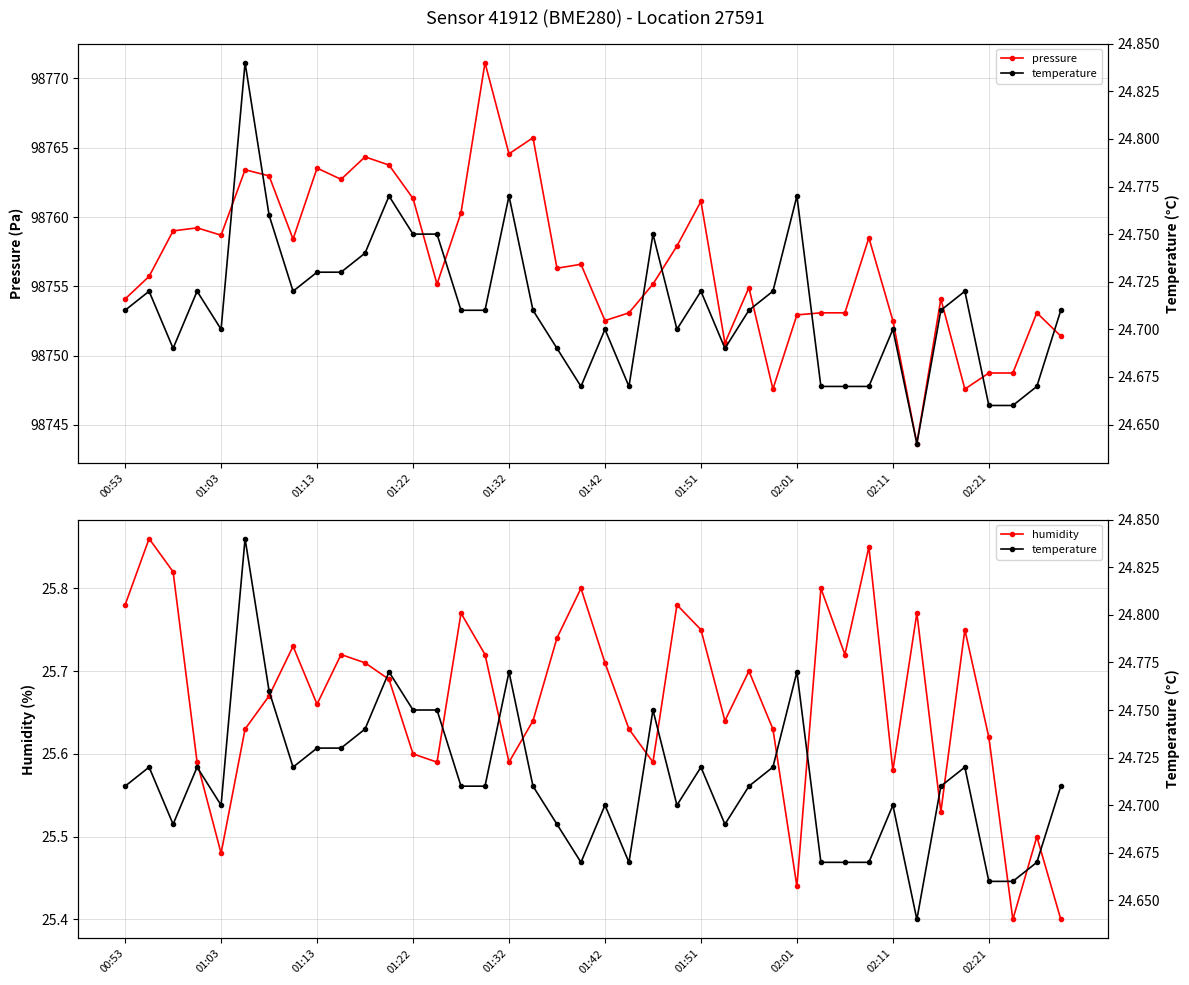

What is the value of the pressure point at the 28th from the left?

98747.6